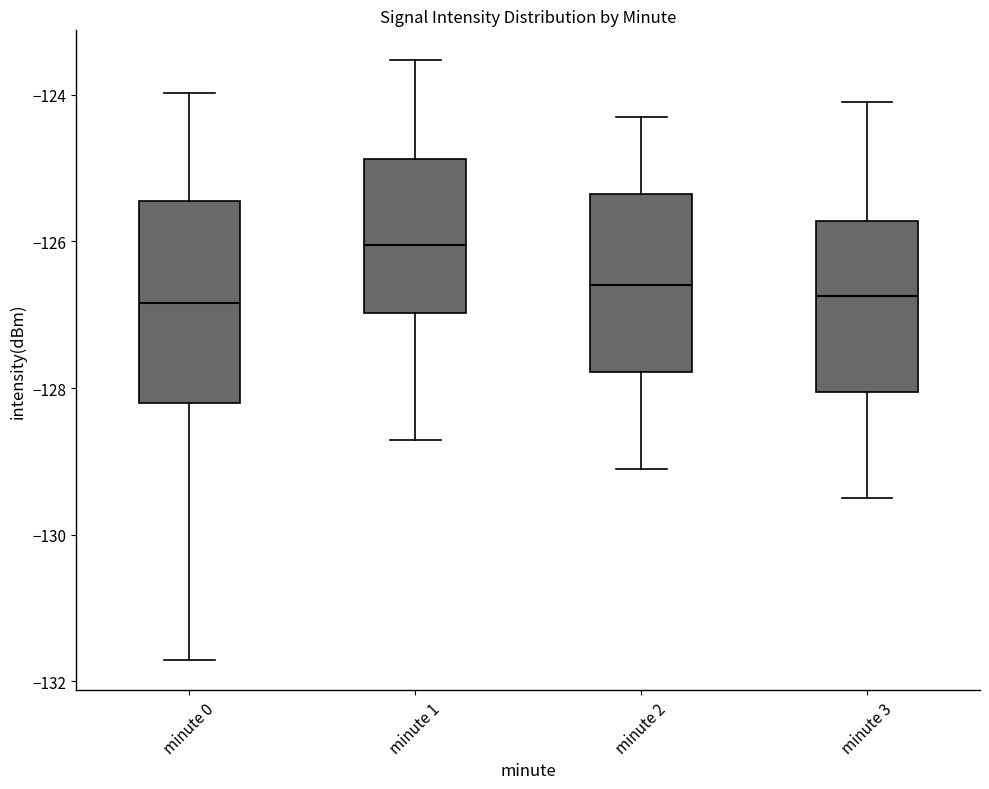

Which box's median line is the highest?

minute 1